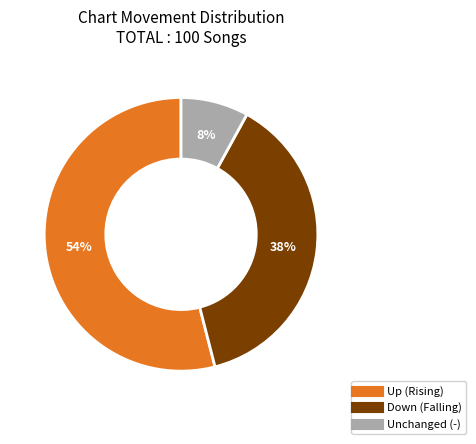

Is there a majority slice in this chart?

Yes